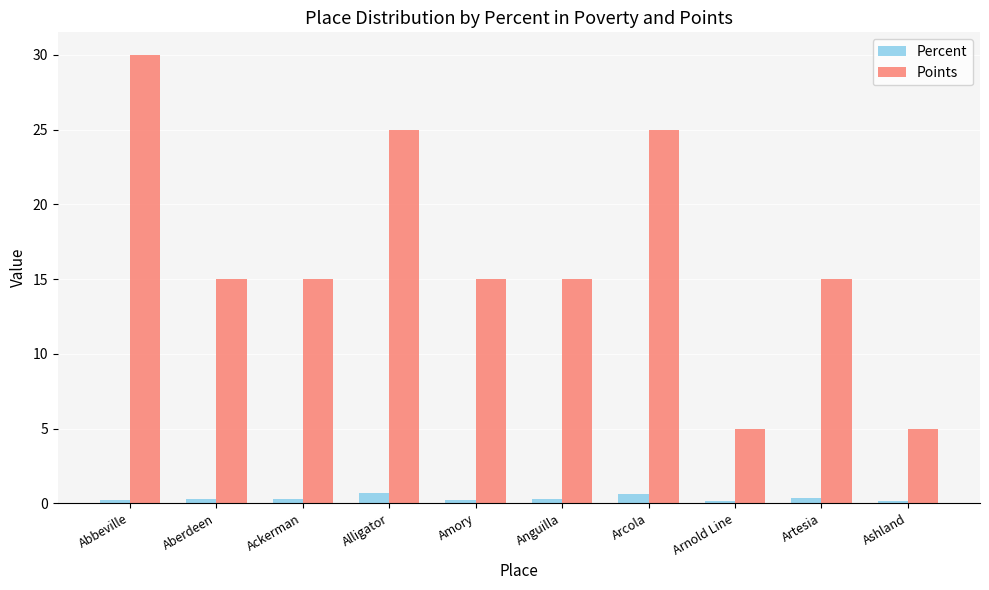

What is the value of the Points bar at the 2nd from the left?

15.0